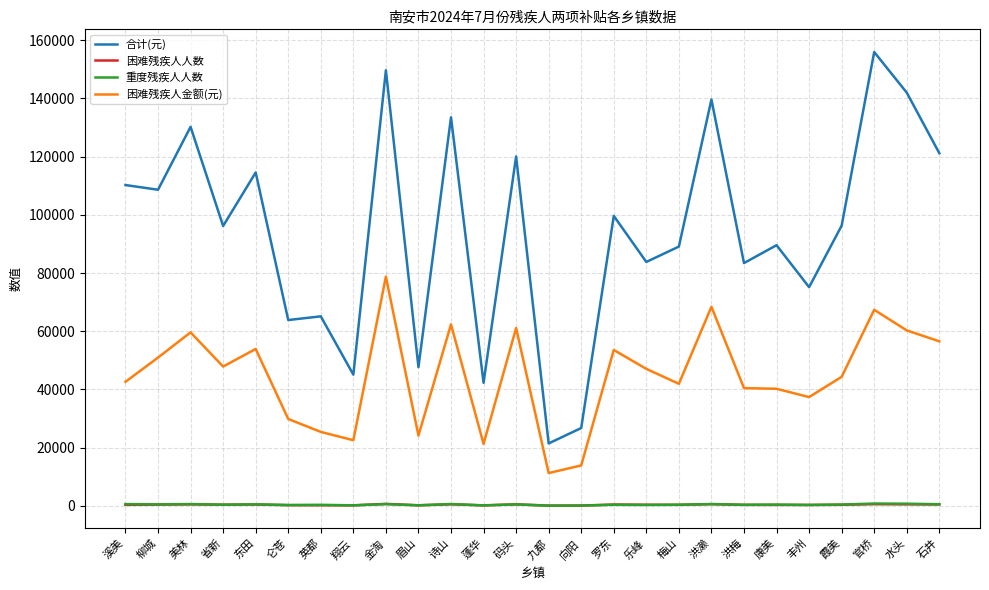

What is the sum of all 困难残疾人金额(元) values?

1163484